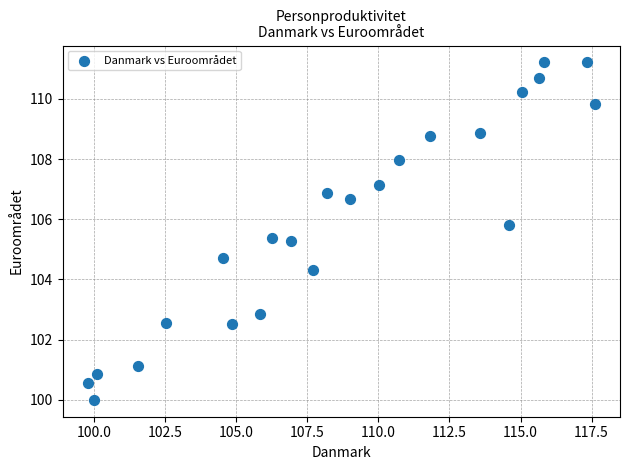

What is the range of X values (max minus min)?

17.8